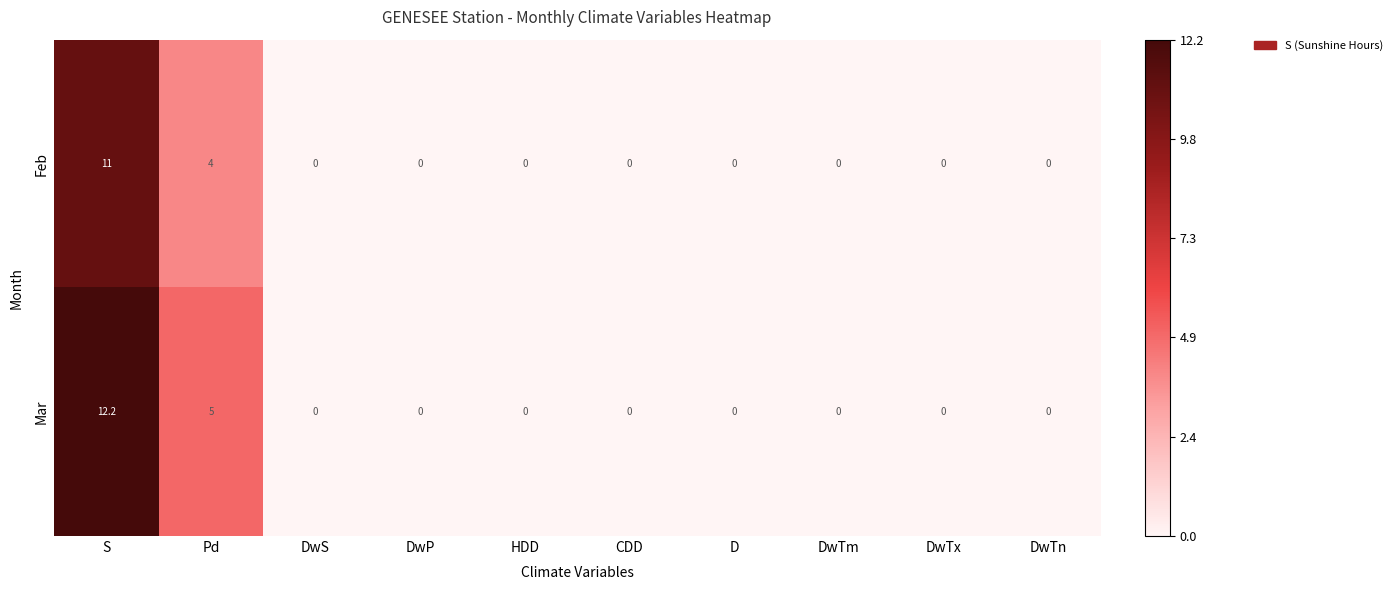

Reading right to left, extract all data points from this chart.

Feb: 0.0	0.0	0.0	0.0	0.0	0.0	0.0	0.0	4.0	11.0
Mar: 0.0	0.0	0.0	0.0	0.0	0.0	0.0	0.0	5.0	12.2